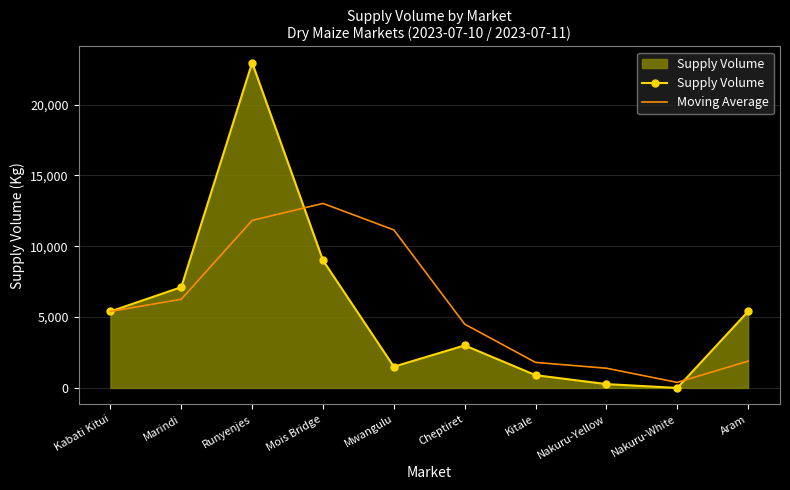

Which category has the highest value across all series?

Runyenjes